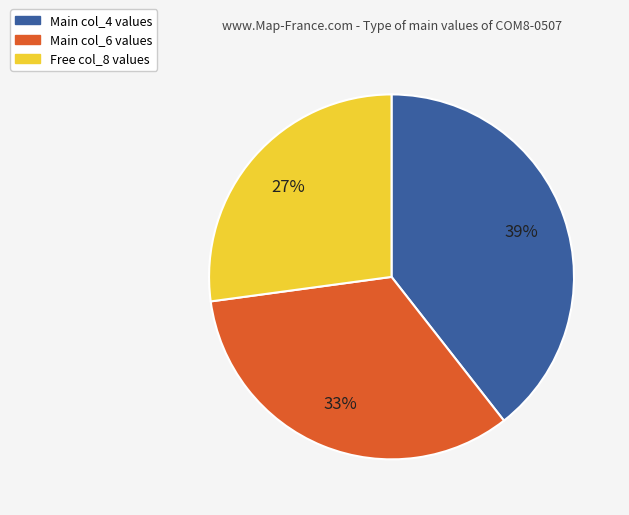

Which slice is the smallest?

Free col_8 values